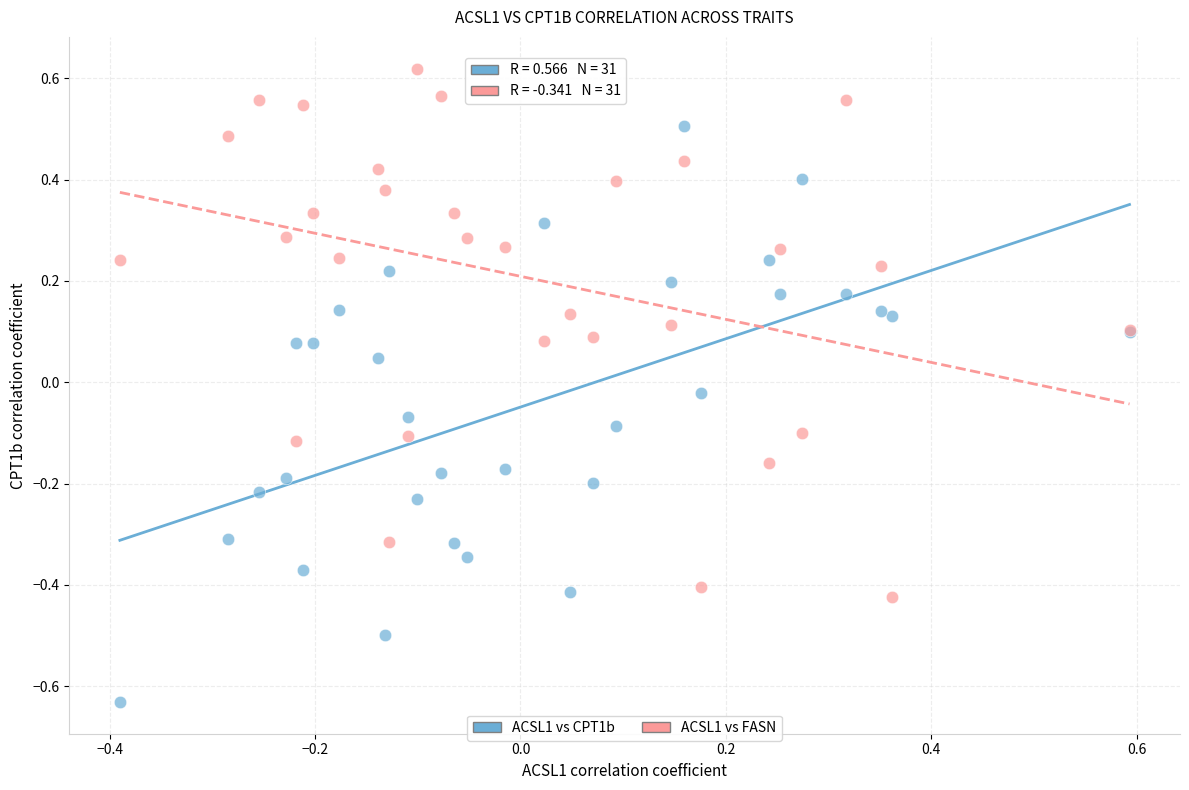

What are all the series names shown in the legend?

ACSL1 vs CPT1b, ACSL1 vs FASN